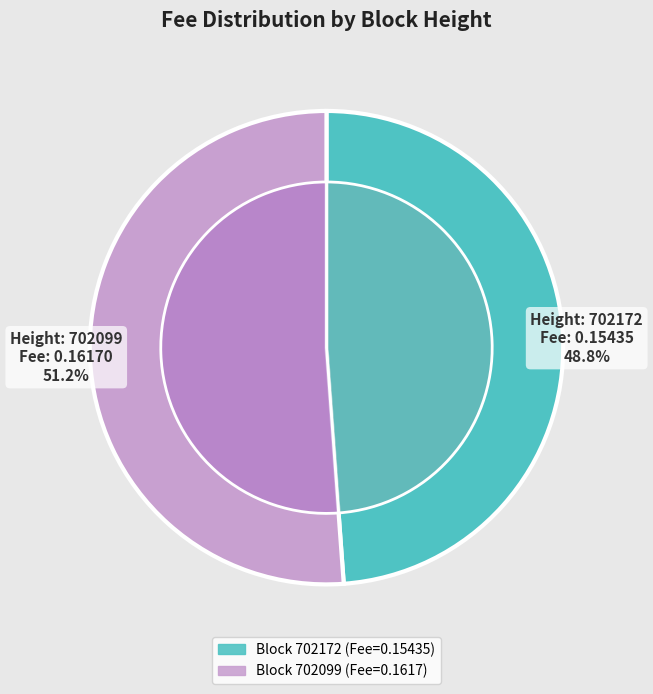

To the nearest percent, what portion does 702172 represent?

49%